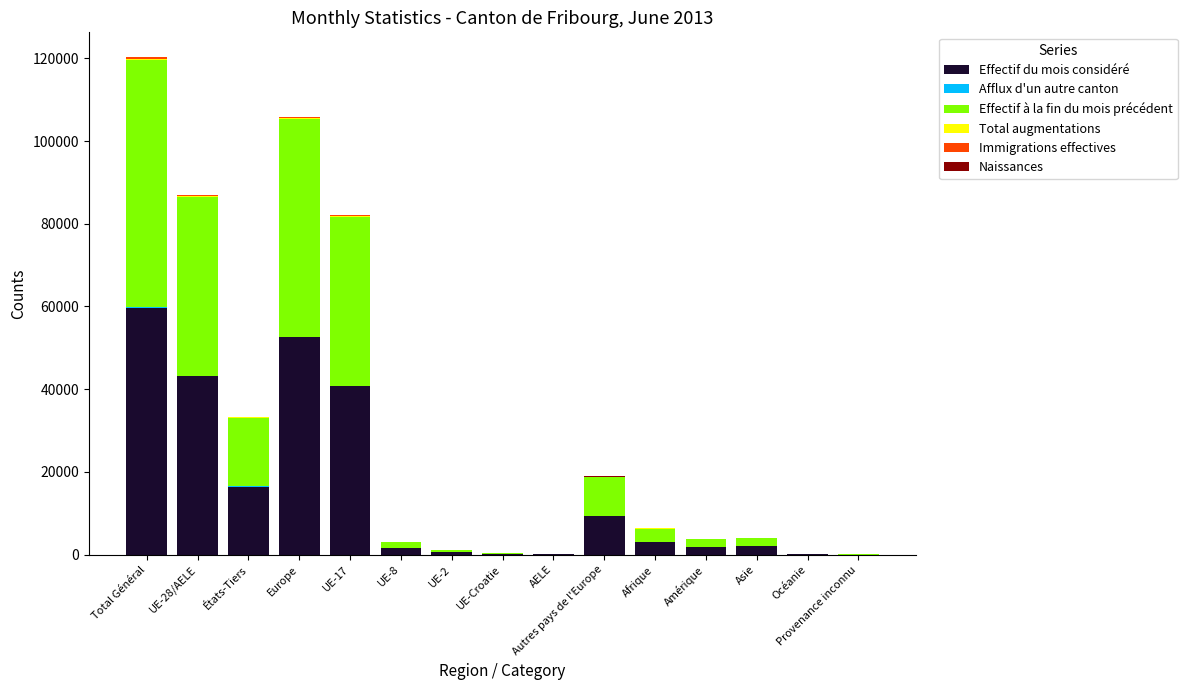

The value of Effectif du mois considéré at Autres pays de l'Europe is 9383. True or false?

True